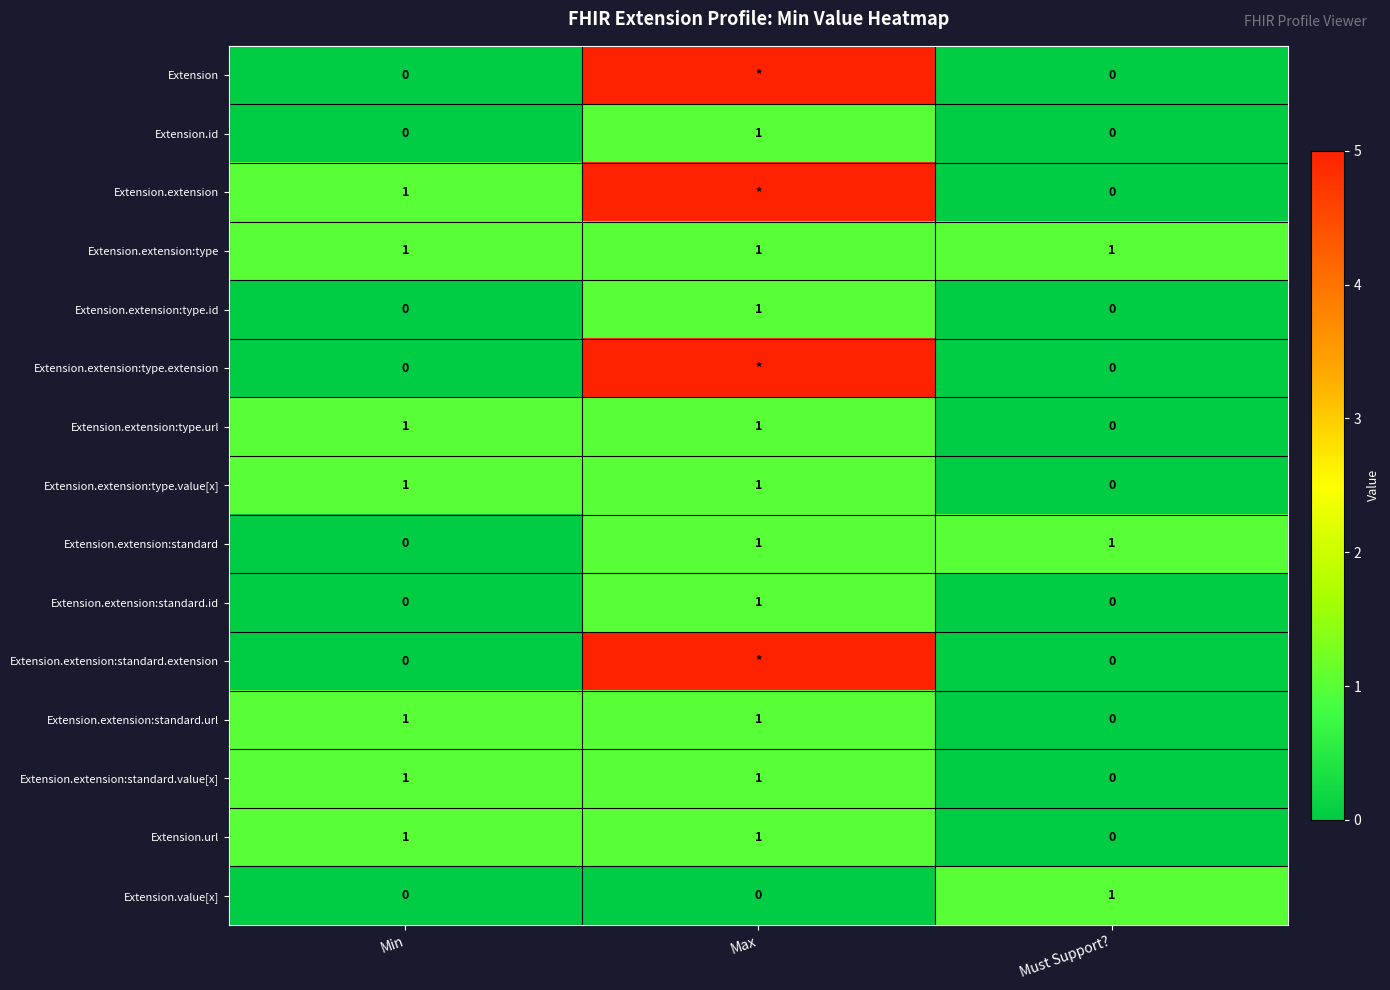

Which category has the lowest value in the Extension.extension:standard.url series?

Must Support?